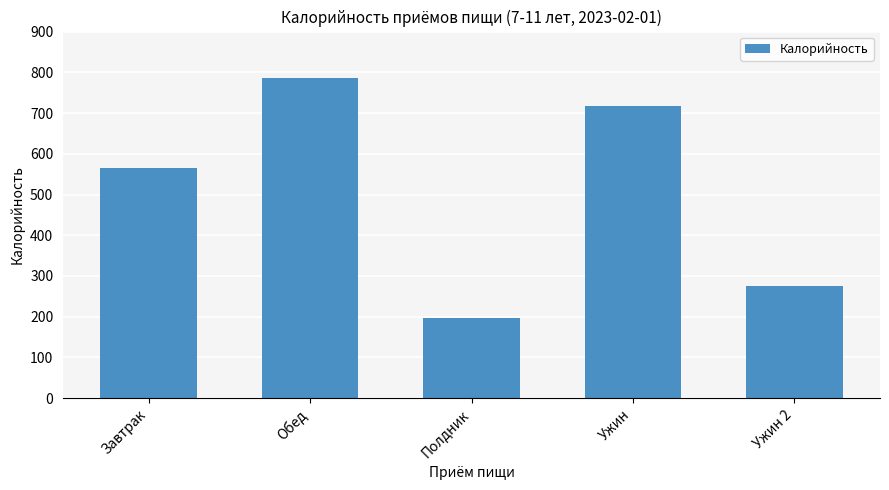

What is the difference between the values at Ужин and Завтрак?

152.1